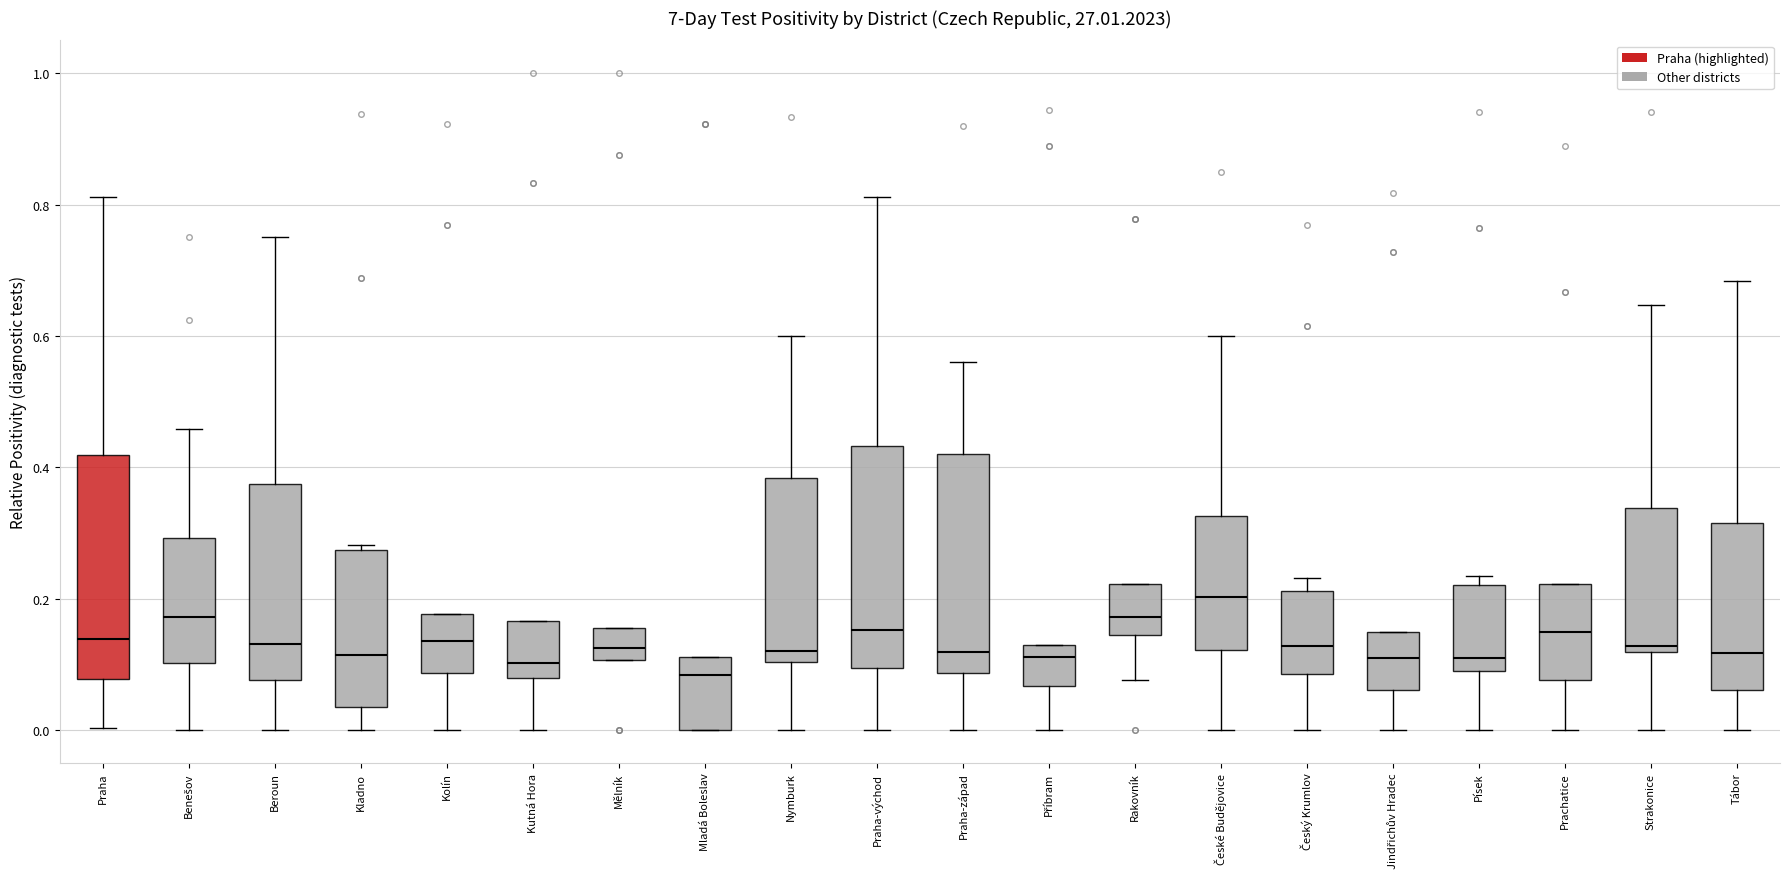

Reading left to right, read every box against the y-axis: the position of its median line, the range the box covers, and the ends of its whiskers. The values are not printed on the chart, so give them approximately, as read against the axis.

Praha: median 0.14, box 0.08 to 0.42, whiskers 0.00 to 0.82
Benešov: median 0.18, box 0.10 to 0.30, whiskers 0.00 to 0.46
Beroun: median 0.14, box 0.08 to 0.38, whiskers 0.00 to 0.76
Kladno: median 0.12, box 0.04 to 0.28, whiskers 0.00 to 0.28 (just above the box's upper edge)
Kolín: median 0.14, box 0.08 to 0.18, whiskers 0.00 to 0.18
Kutná Hora: median 0.10, box 0.08 to 0.16, whiskers 0.00 to 0.16
Mělník: median 0.12, box 0.10 to 0.16, whiskers 0.10 to 0.16
Mladá Boleslav: median 0.08, box 0.00 to 0.12, whiskers 0.00 to 0.12
Nymburk: median 0.12, box 0.10 to 0.38, whiskers 0.00 to 0.60
Praha-východ: median 0.16, box 0.10 to 0.44, whiskers 0.00 to 0.82
Praha-západ: median 0.12, box 0.08 to 0.42, whiskers 0.00 to 0.56
Příbram: median 0.12 (just below the box's upper edge), box 0.06 to 0.12, whiskers 0.00 to 0.12
Rakovník: median 0.18, box 0.14 to 0.22, whiskers 0.08 to 0.22
České Budějovice: median 0.20, box 0.12 to 0.32, whiskers 0.00 to 0.60
Český Krumlov: median 0.12, box 0.08 to 0.22, whiskers 0.00 to 0.24
Jindřichův Hradec: median 0.10, box 0.06 to 0.14, whiskers 0.00 to 0.14
Písek: median 0.10 (just above the box's lower edge), box 0.10 to 0.22, whiskers 0.00 to 0.24
Prachatice: median 0.14, box 0.08 to 0.22, whiskers 0.00 to 0.22
Strakonice: median 0.12 (just above the box's lower edge), box 0.12 to 0.34, whiskers 0.00 to 0.64
Tábor: median 0.12, box 0.06 to 0.32, whiskers 0.00 to 0.68